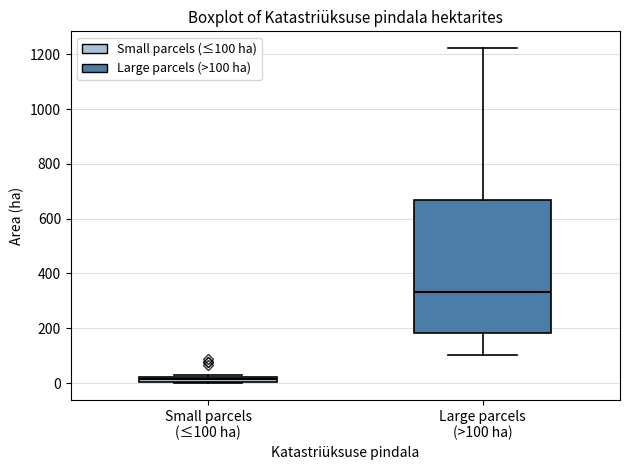

Comparing the boxes themselves (not the whiskers), which one is the tallest?

Large parcels (>100 ha)